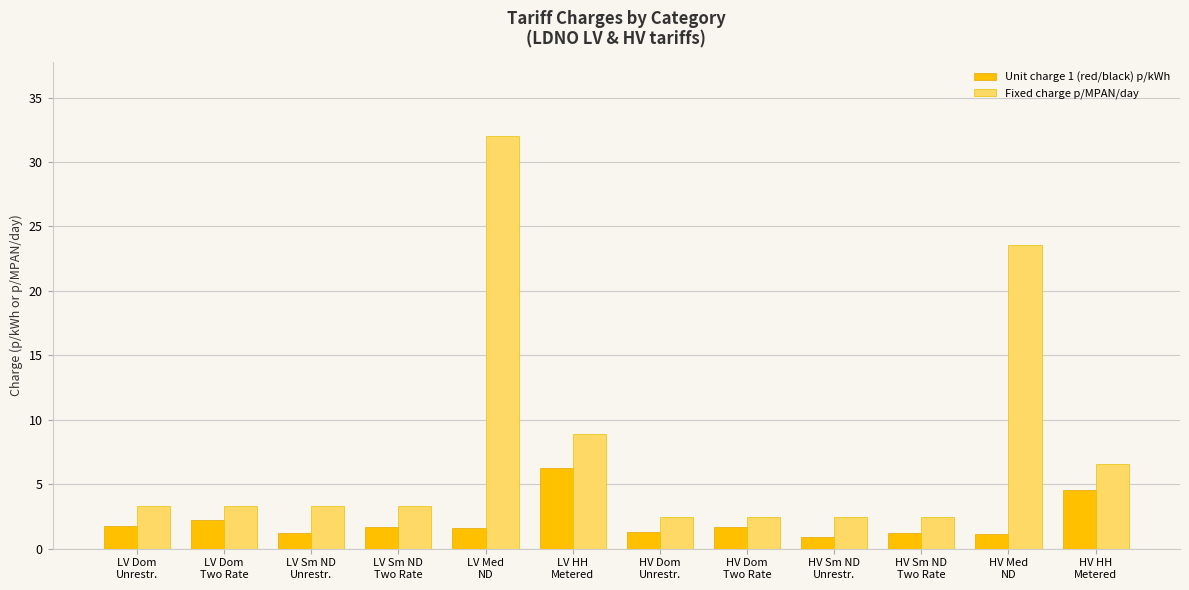

How many values in the Unit charge 1 (red/black) p/kWh series exceed 1?

11